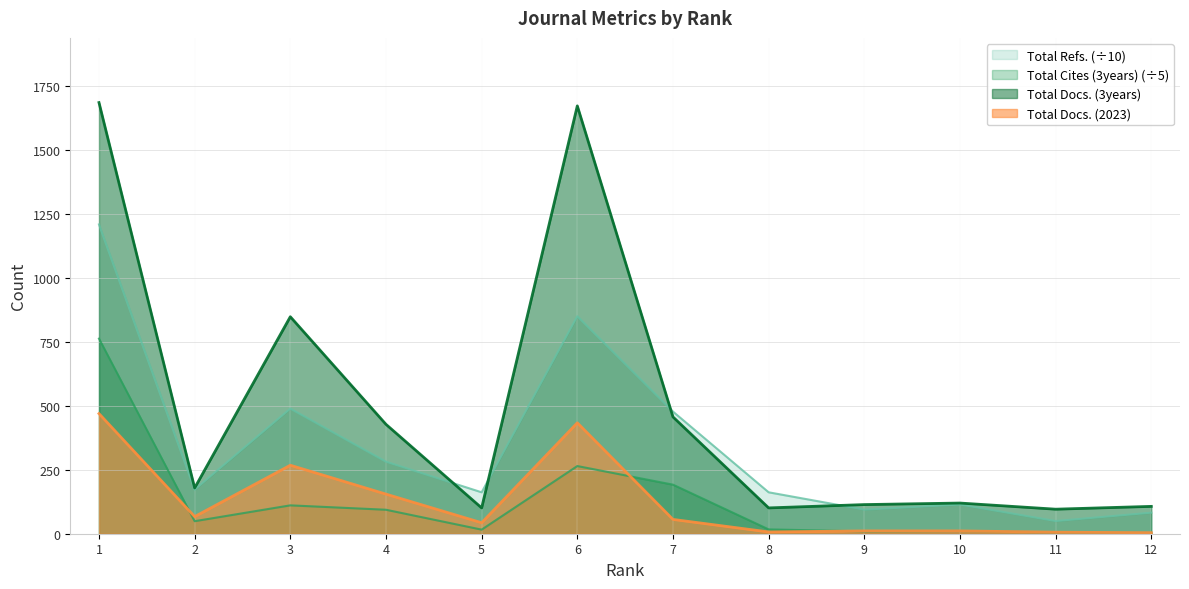

Is it true that Total Docs. (2023) equals 278.1 at 1?

False